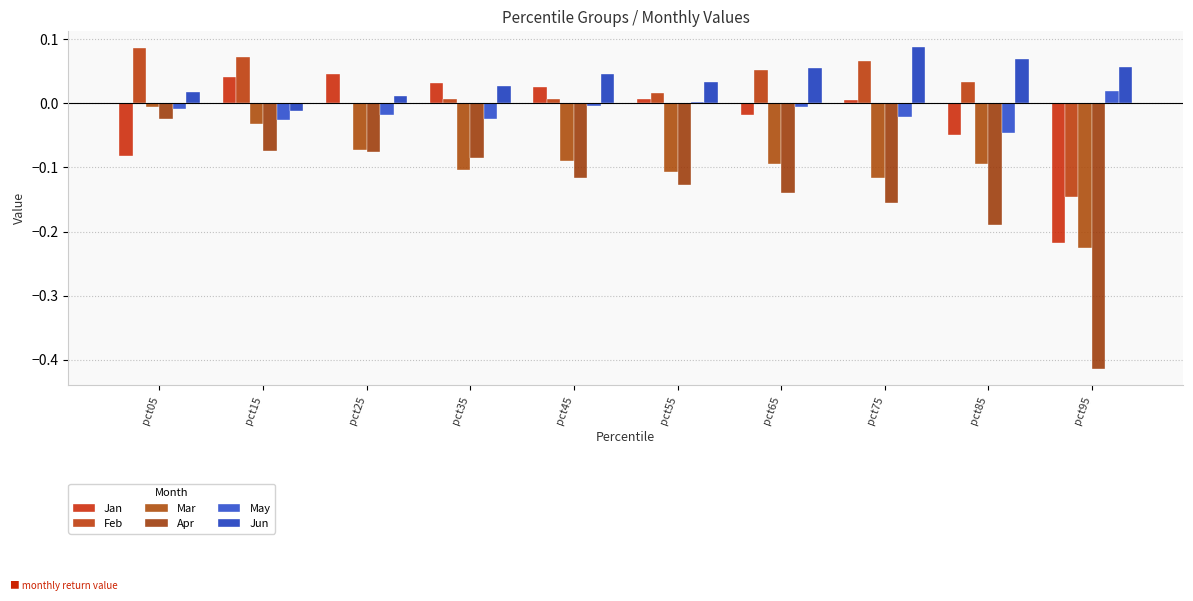

Rank the series at pct95 from highest to lowest value.

Jun, May, Feb, Jan, Mar, Apr